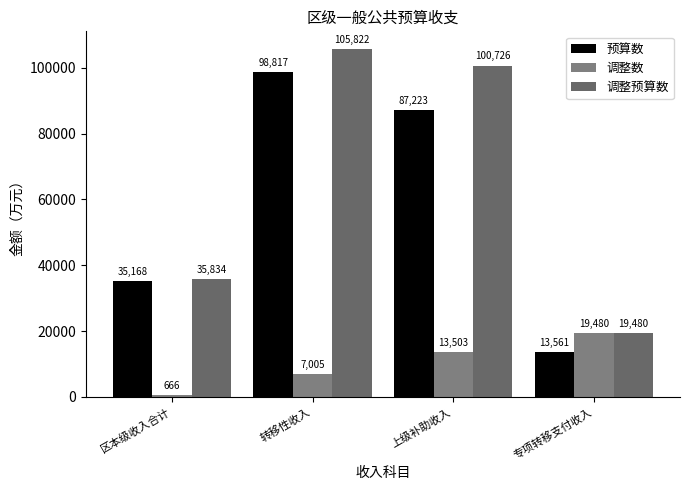

Between 区本级收入合计 and 转移性收入, which series saw the biggest shift?

调整预算数